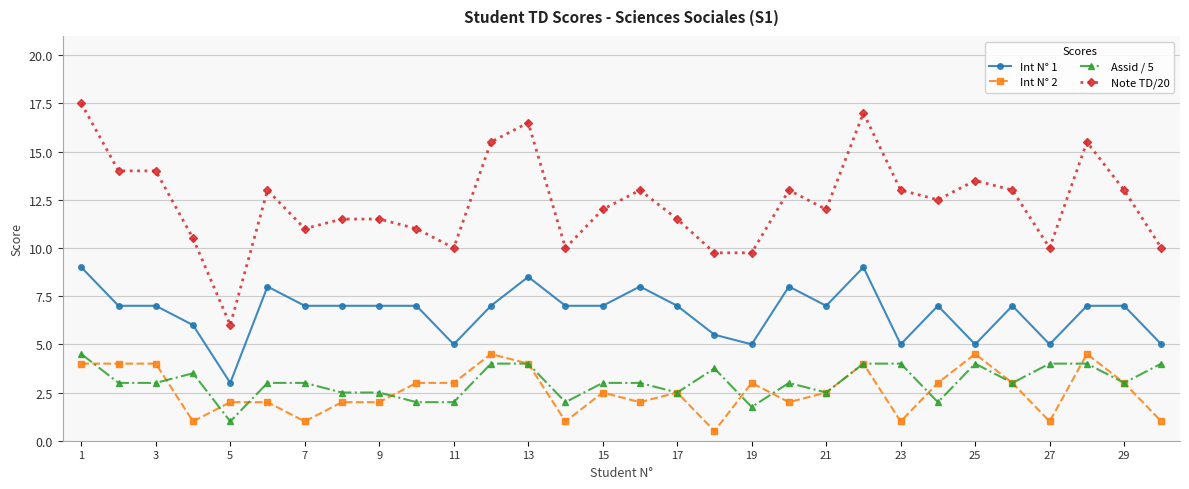

How many lines are shown in the chart?

4